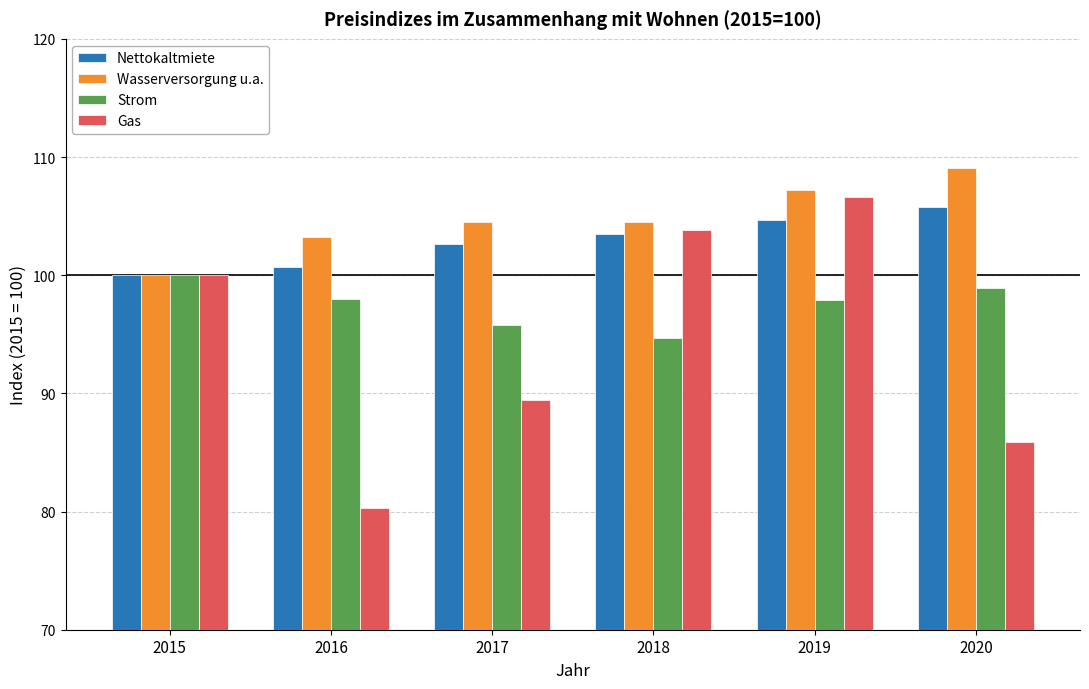

List the series in order of their overall mean, highest first.

Wasserversorgung u.a., Nettokaltmiete, Strom, Gas